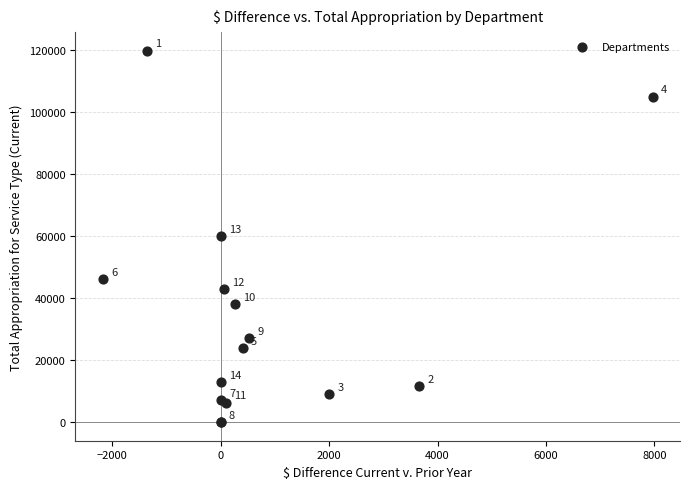

What Y value in the scatter plot is closest to 59906?

60100.0